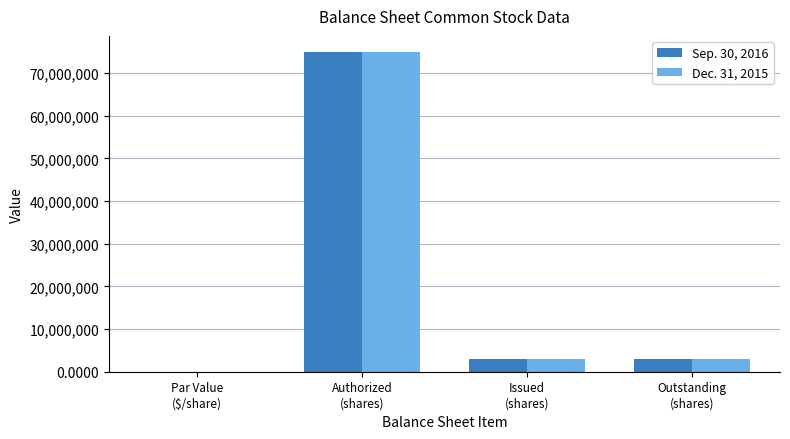

What value does the Sep. 30, 2016 series have at Issued
(shares)?

3000000.0